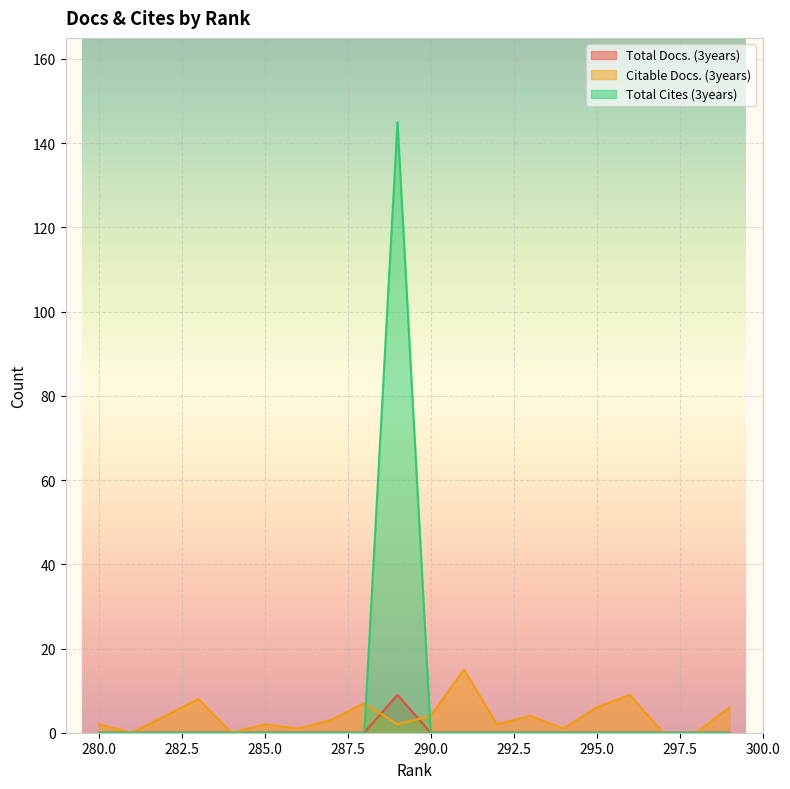

True or false: Total Cites (3years) has more than 0 points higher than both neighbors.

True